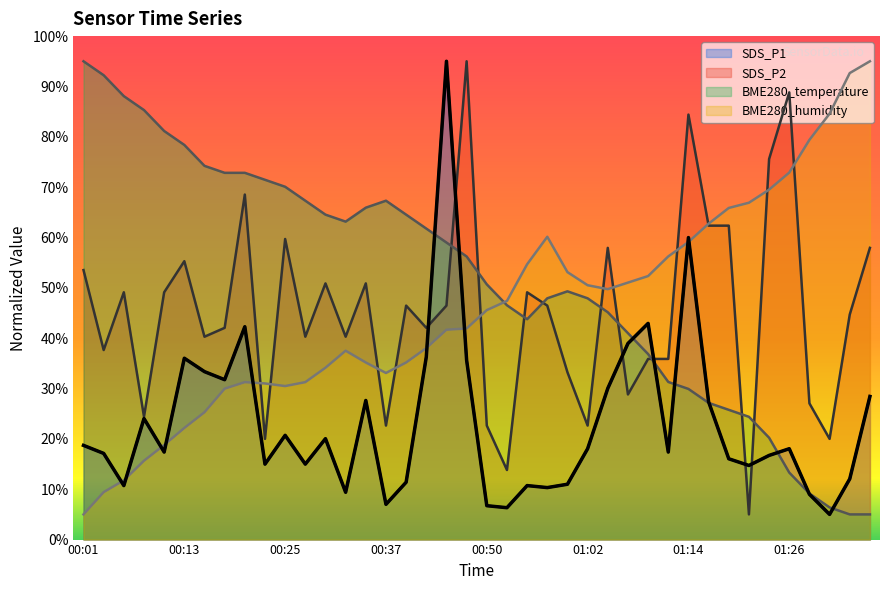

What is the value of the BME280_temperature point at the 8th from the left?

72.8